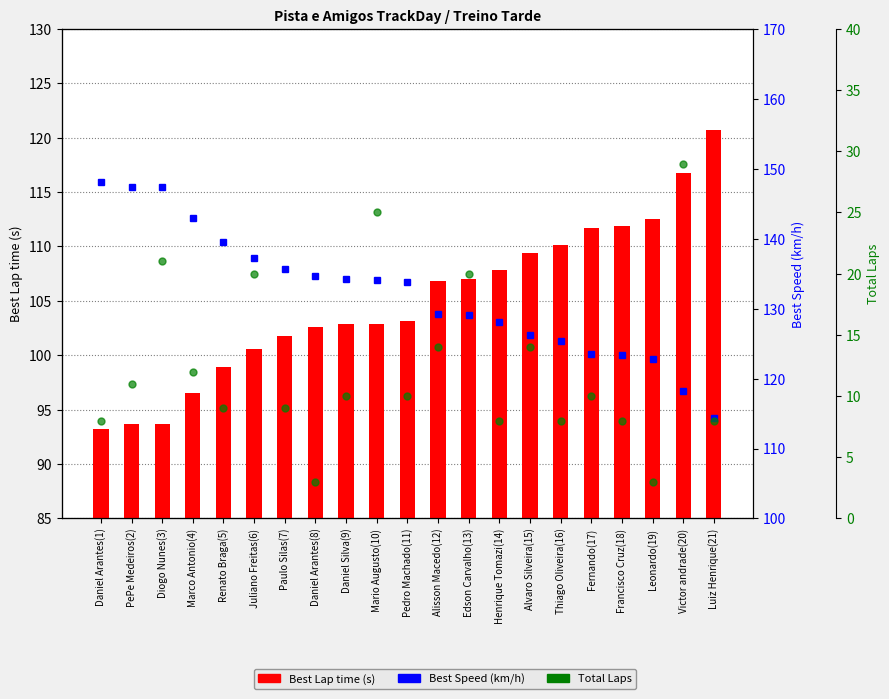

Rank the series by their average value, from lowest to highest.

Total Laps, Best Lap time (s), Best Speed (km/h)